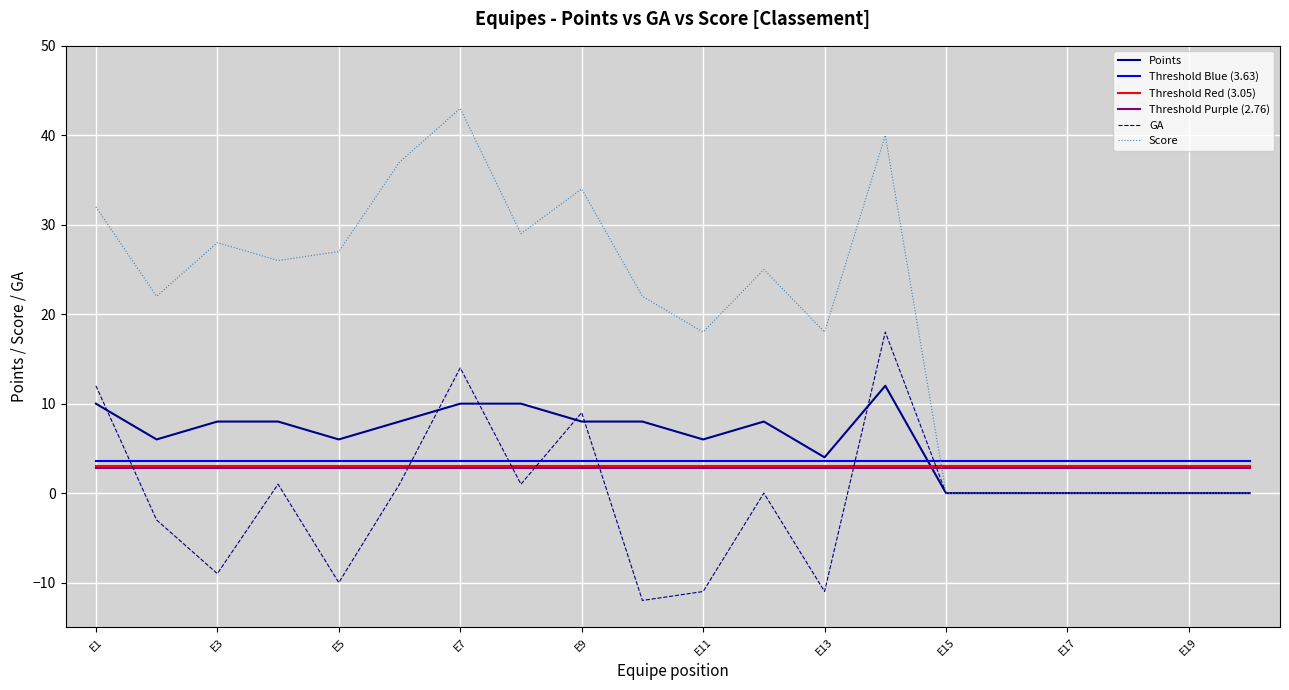

Which series has the largest total across all categories?

Score